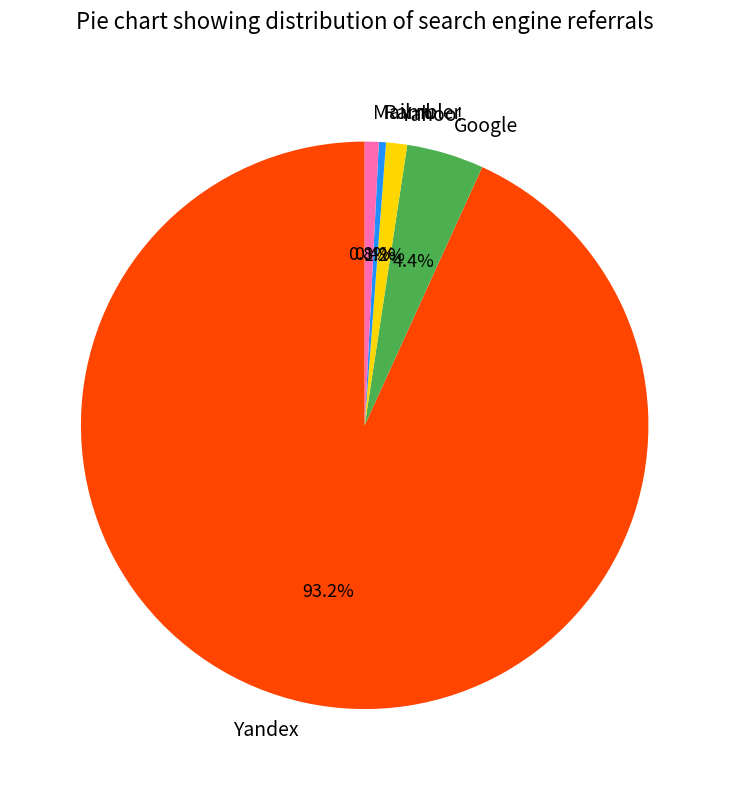

What is the total percentage of Google and Rambler?

4.8%